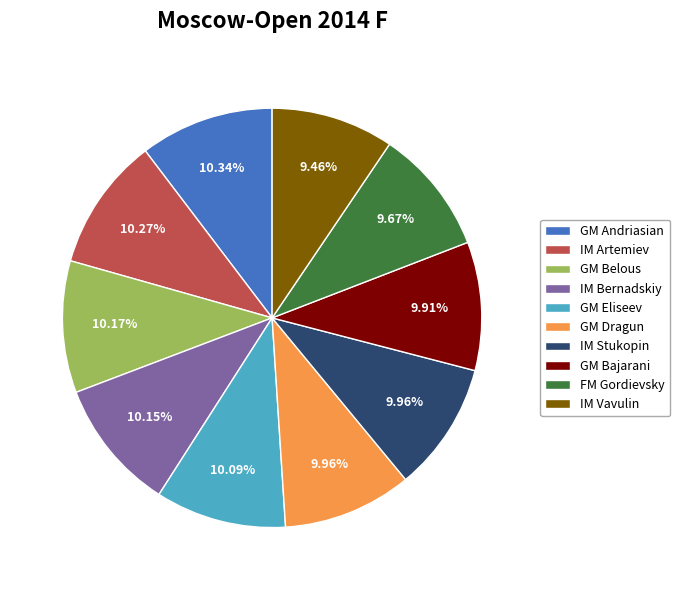

How many segments does this pie chart have?

10